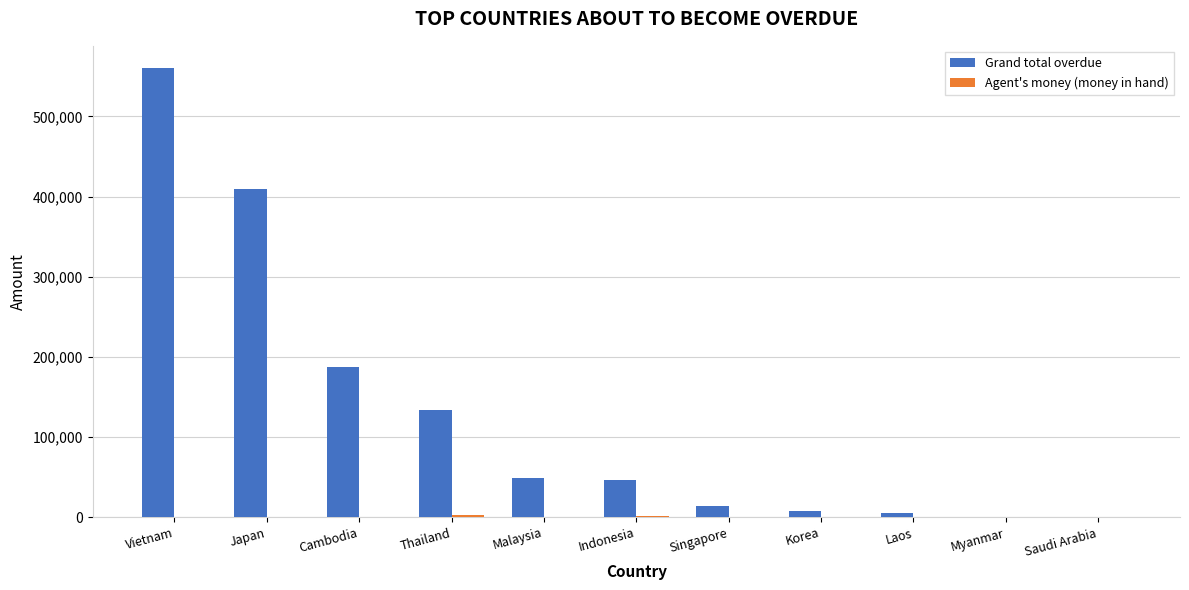

Where is Grand total overdue nearest to the value 280026?

Cambodia